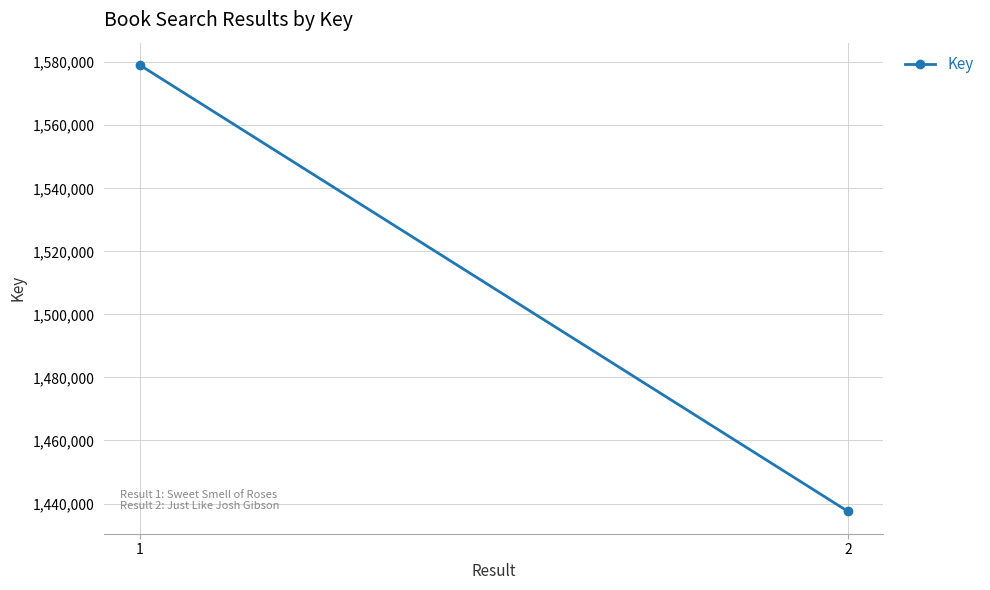

Reading left to right, list all the values displayed in this chart.

1579119	1437504